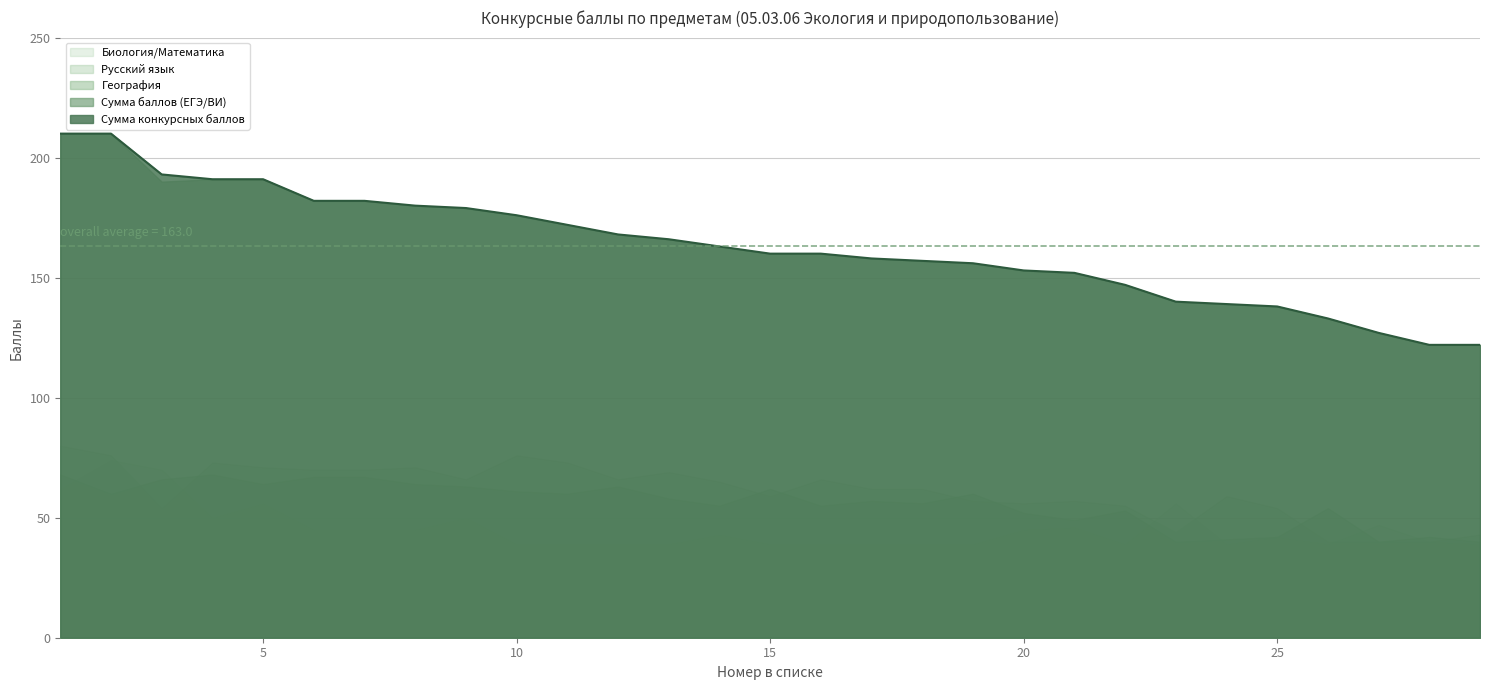

True or false: Биология/Математика and Русский язык intersect in this chart.

True